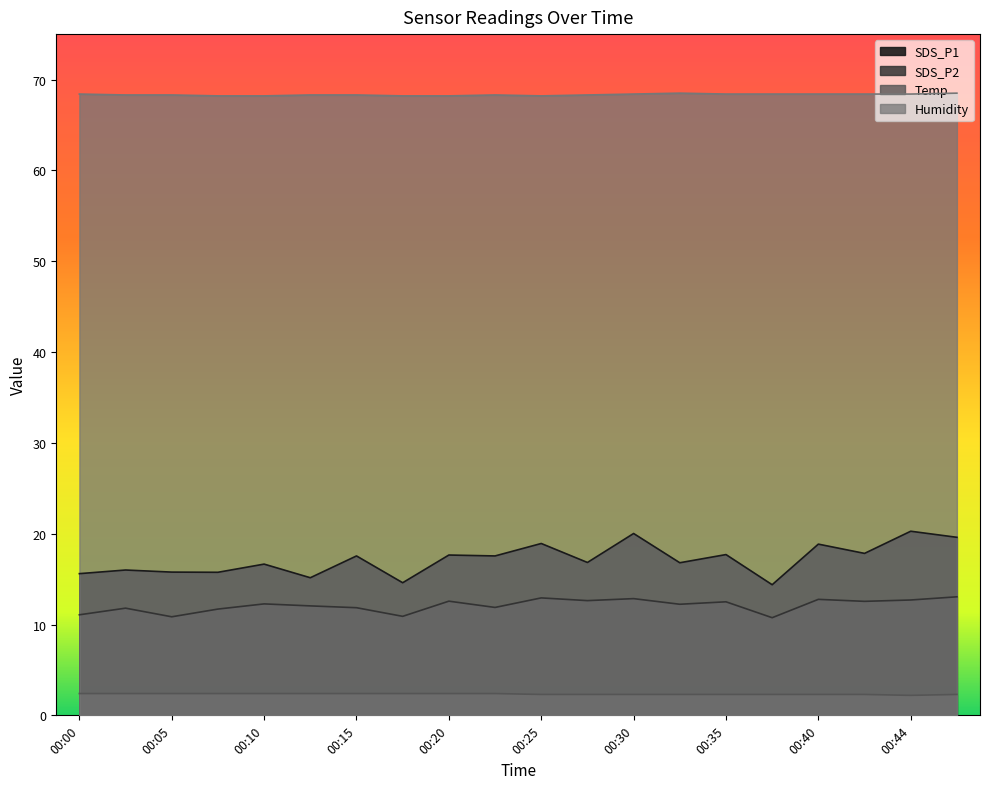

What is the maximum value for SDS_P1?

20.3